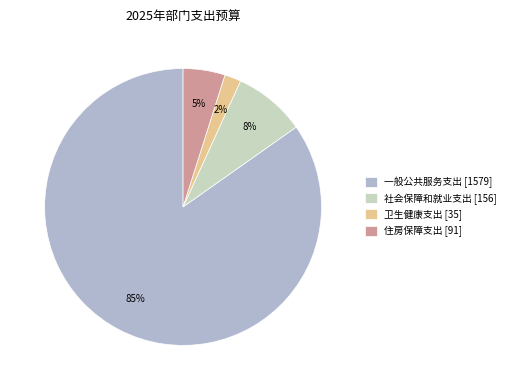

Combined, do 社会保障和就业支出 and 卫生健康支出 account for over 50%?

No